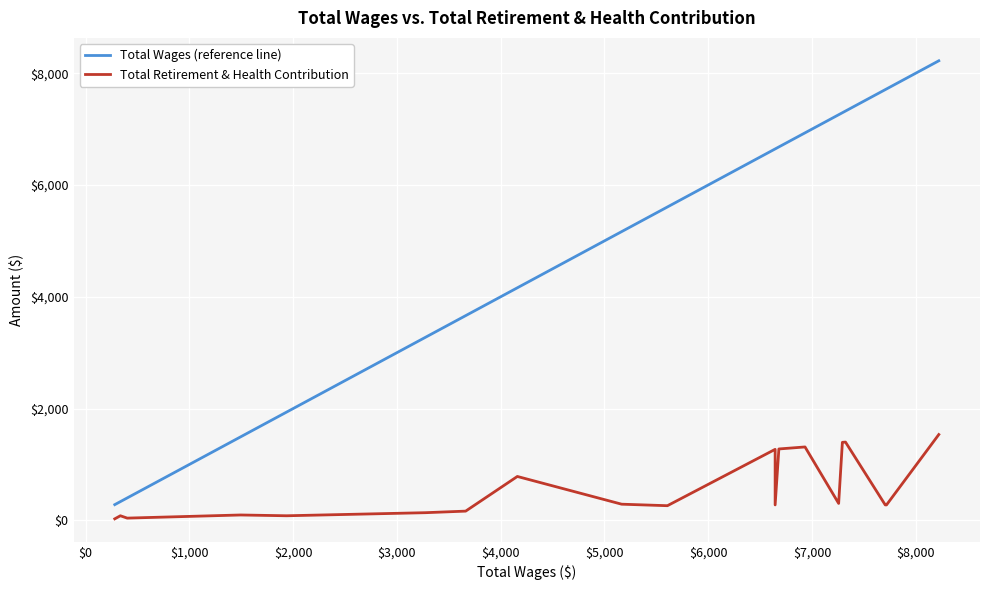

How many interior local valleys does the Total Retirement & Health Contribution series have?

5